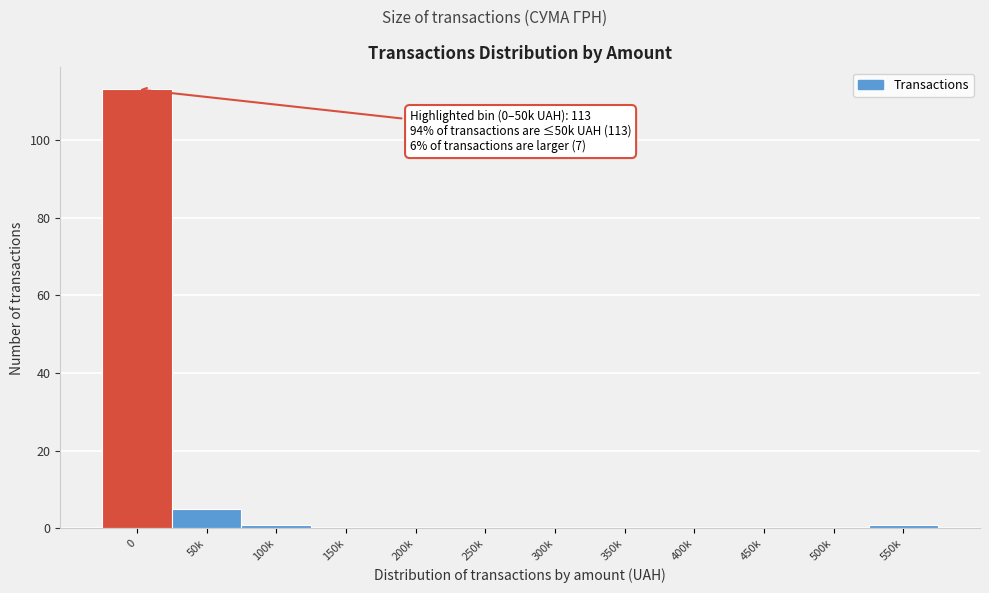

Reading left to right, what are all the values shown in this chart?

0=113	50k=5	100k=1	150k=0	200k=0	250k=0	300k=0	350k=0	400k=0	450k=0	500k=0	550k=1